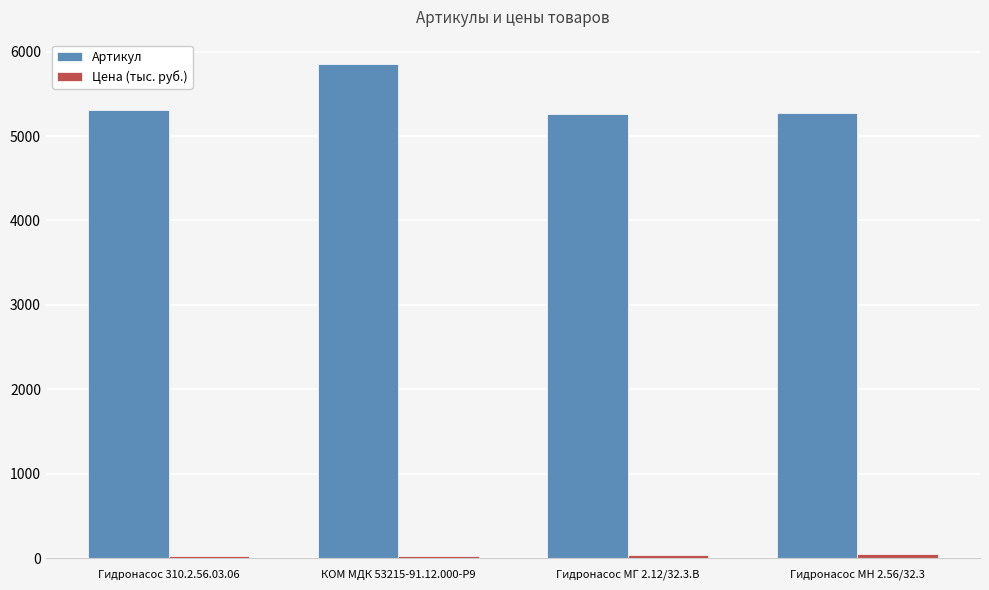

What is the average value of the Артикул series?

5422.0